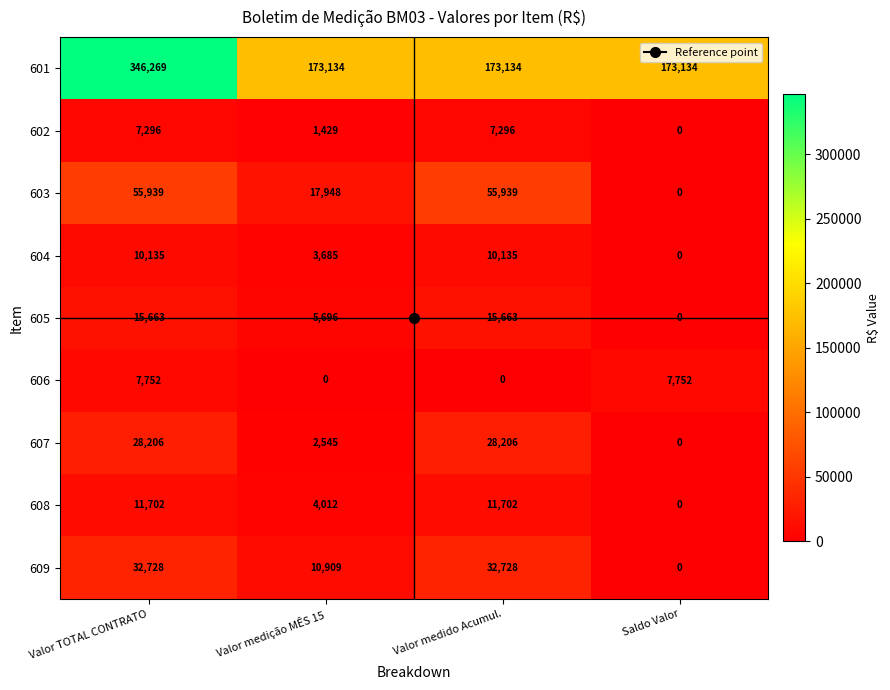

List the series in order of their peak value, highest first.

601, 603, 609, 607, 605, 608, 604, 606, 602